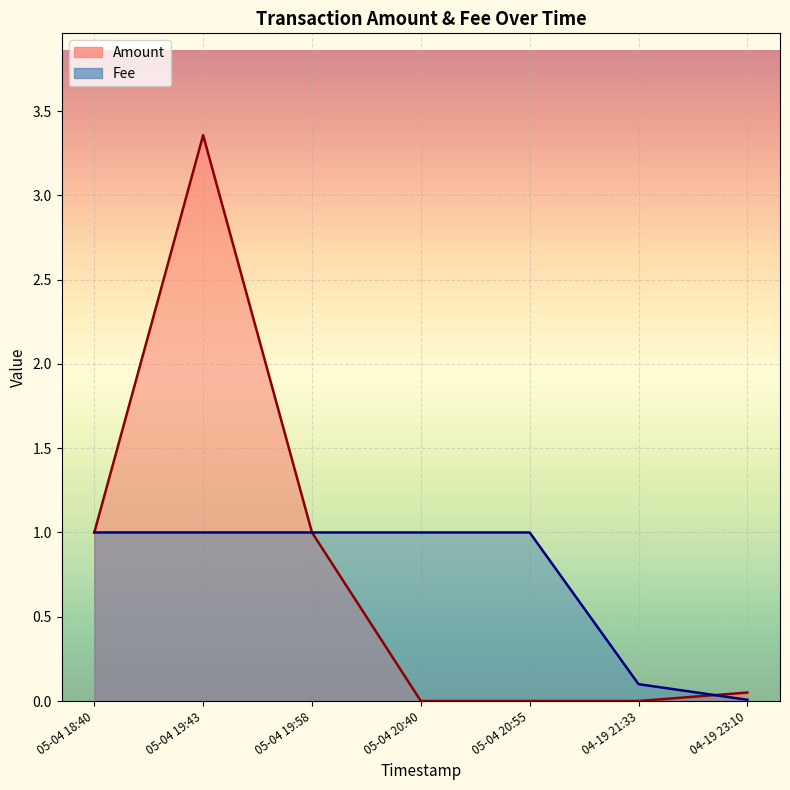

How many data points in Amount are above 0?

4